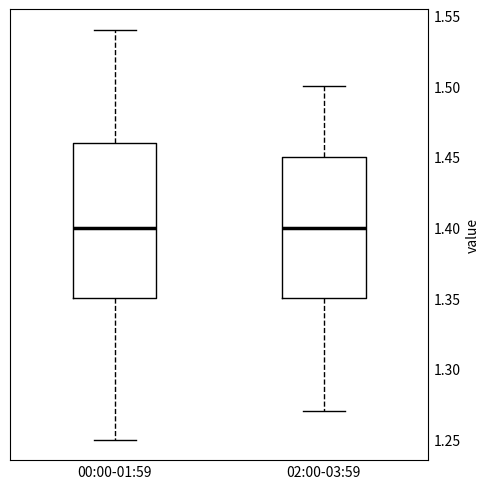

Where does the lower whisker of the box for 02:00-03:59 end on the y-axis? The values are not printed on the chart, so give them approximately, as read against the axis.

1.27